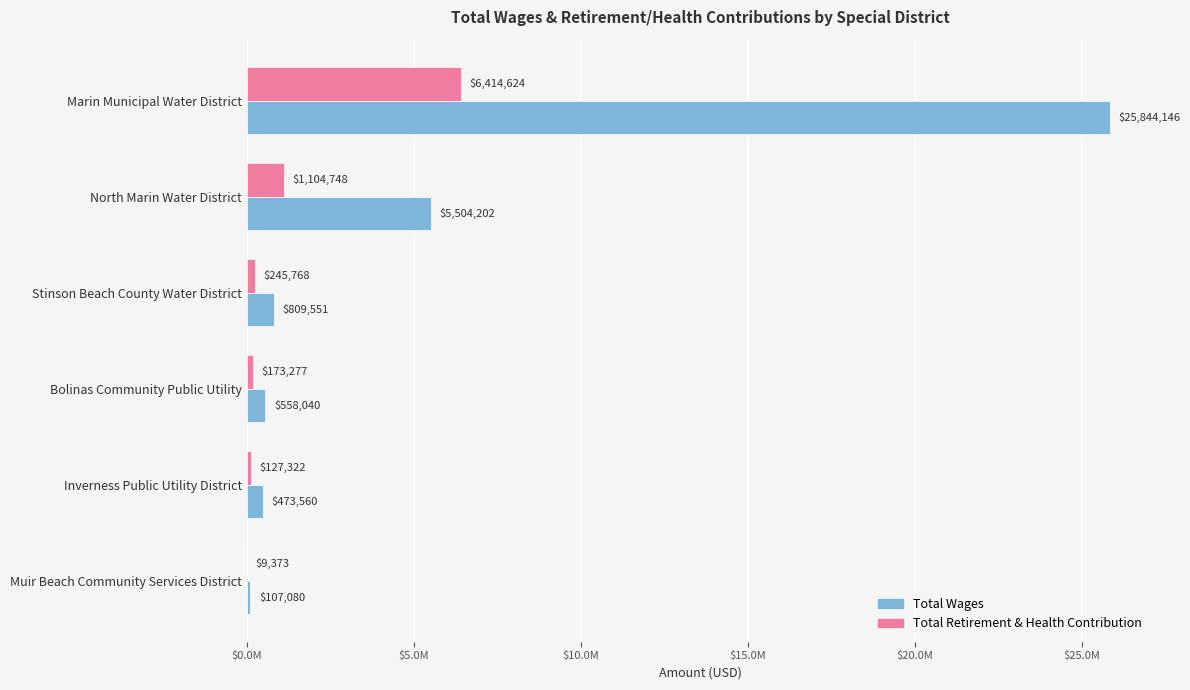

Where is Total Wages nearest to the value 12975613?

North Marin Water District